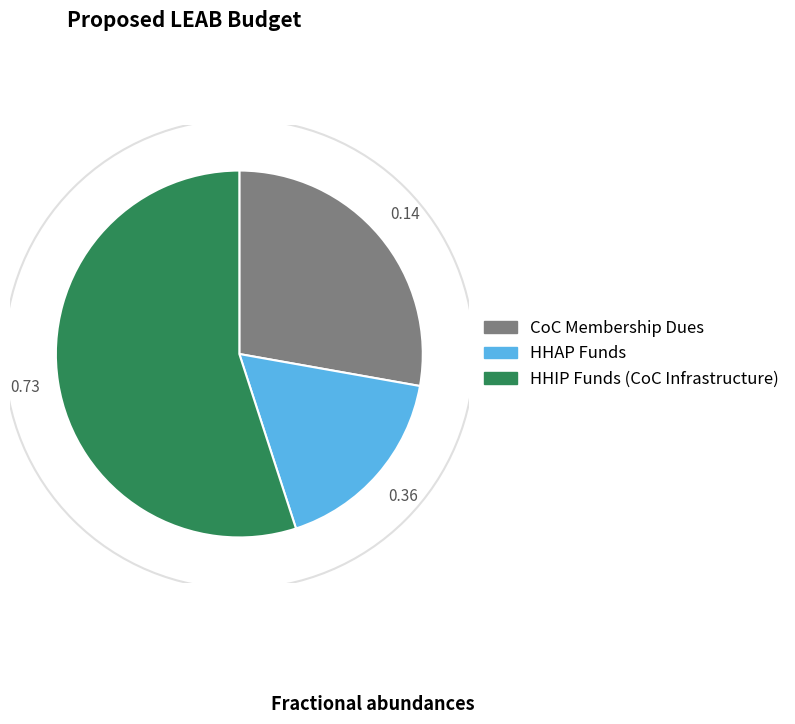

How many segments does this pie chart have?

3